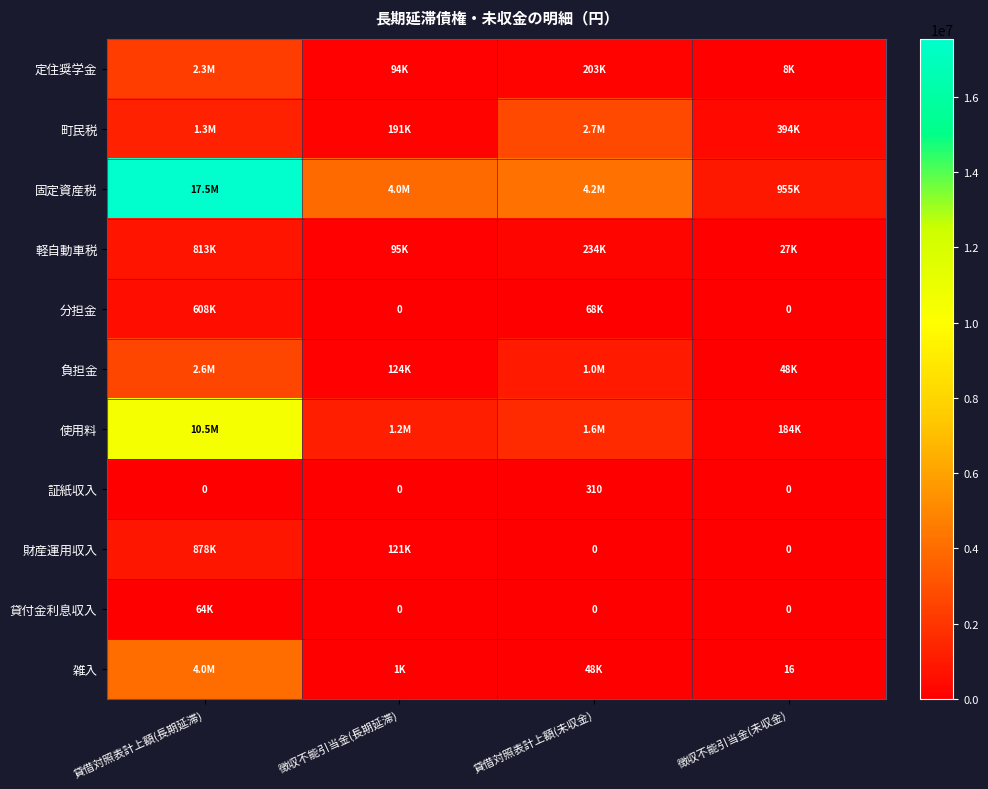

What is the sum of the 証紙収入 values at 徴収不能引当金(未収金) and 貸借対照表計上額(未収金)?

310